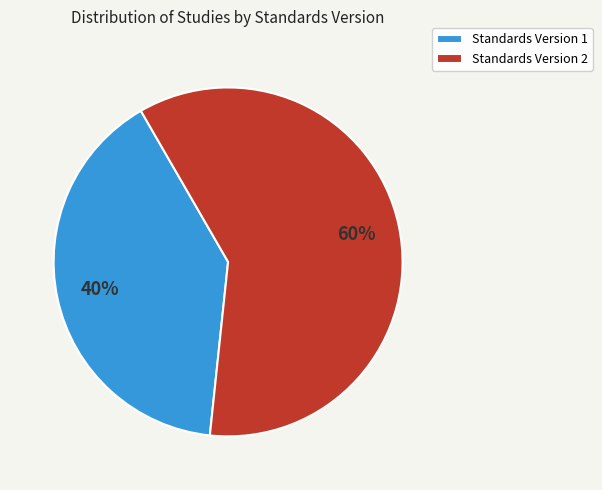

How many slices are in this pie chart?

2